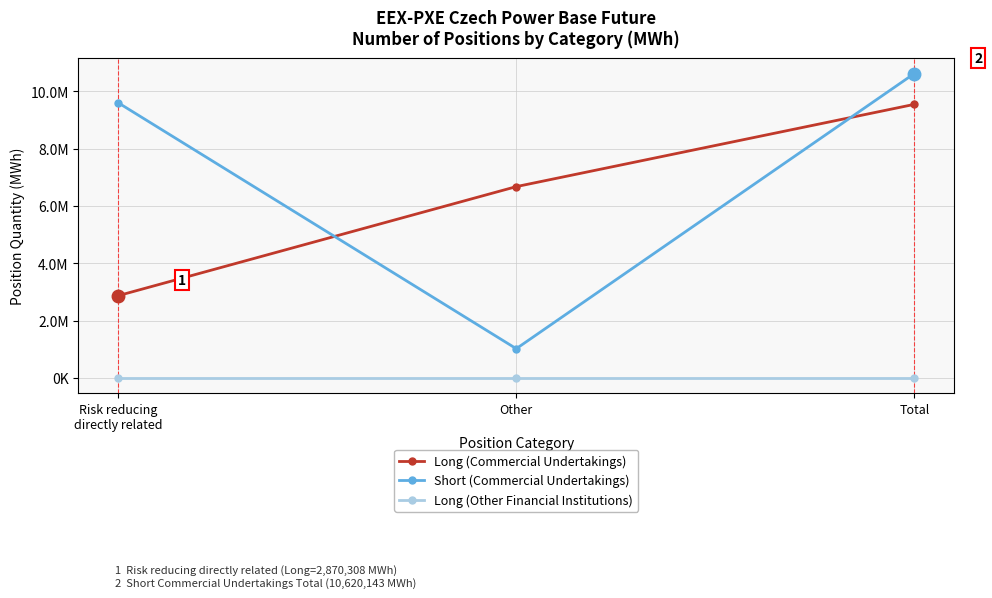

Is this an area chart (filled region under the line)?

No